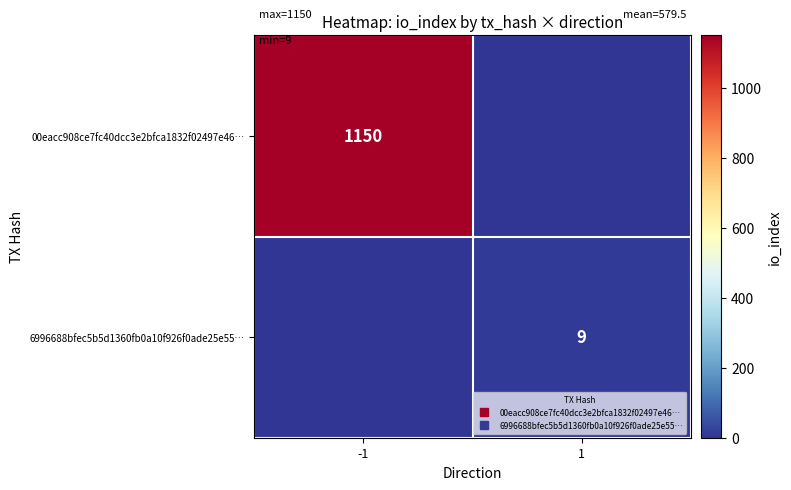

List the series in order of their overall mean, lowest first.

6996688bfec5b5d1360fb0a10f926f0ade25e55…, 00eacc908ce7fc40dcc3e2bfca1832f02497e46…